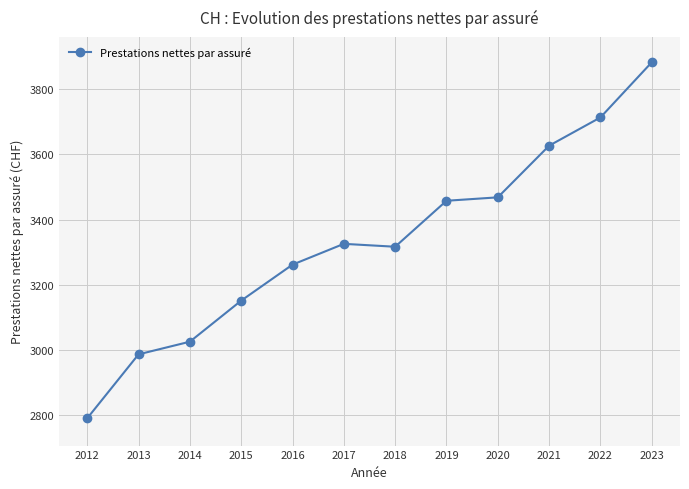

What is the greatest value displayed?

3882.5